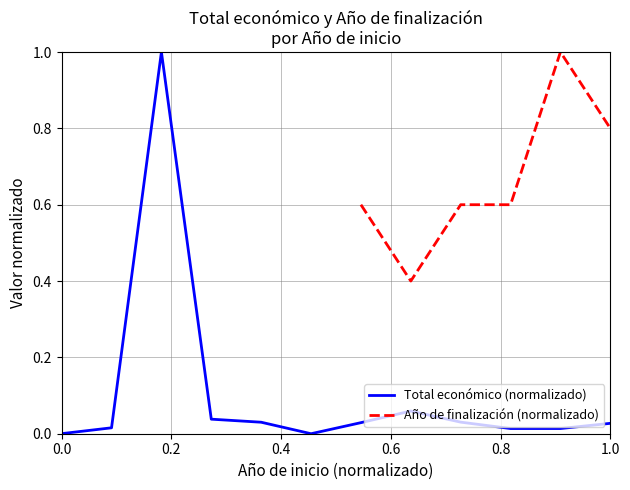

What is the value of the Año de finalización (normalizado) point at the 12th from the left?

0.8